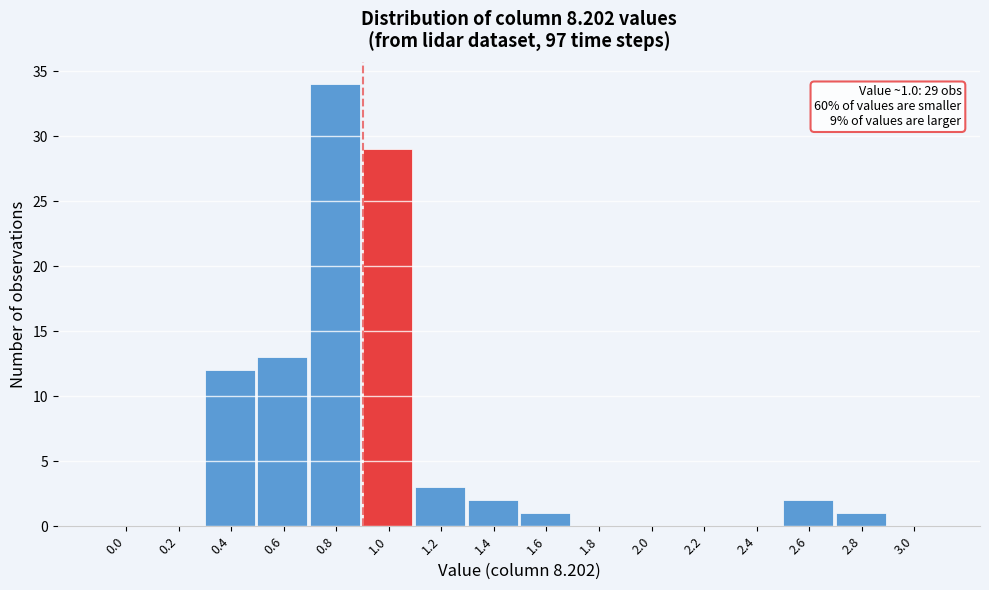

Reading left to right, extract all data points from this chart.

0.0=0	0.2=0	0.4=12	0.6=13	0.8=34	1.0=29	1.2=3	1.4=2	1.6=1	1.8=0	2.0=0	2.2=0	2.4=0	2.6=2	2.8=1	3.0=0